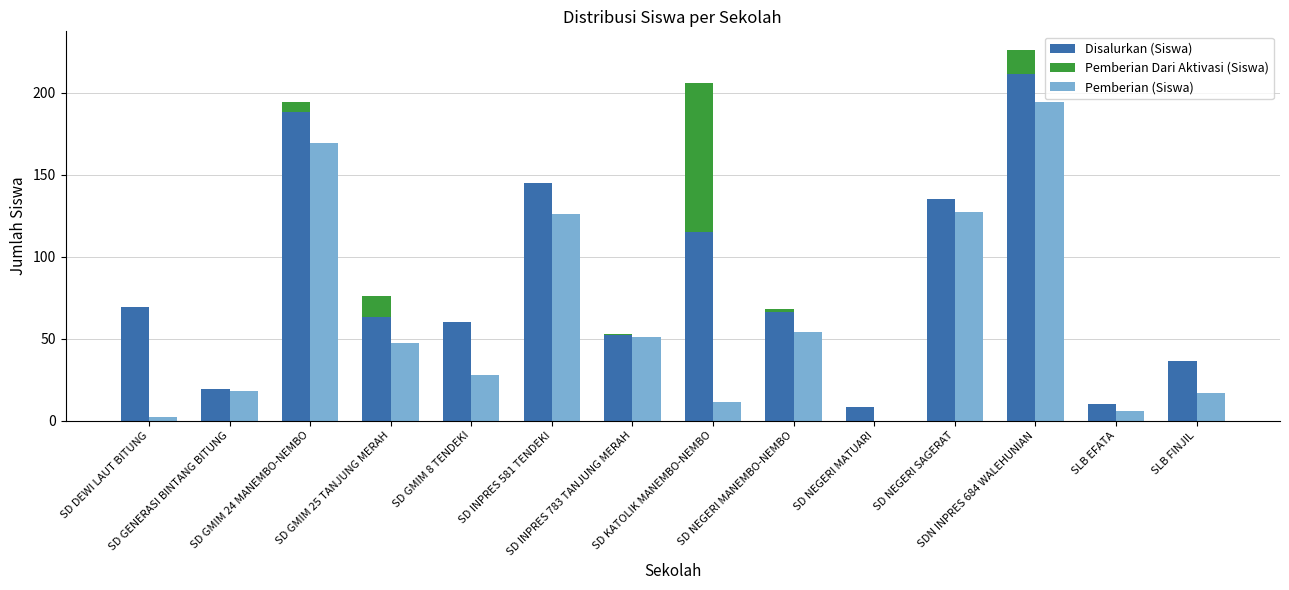

The value of Pemberian (Siswa) at SD GMIM 24 MANEMBO-NEMBO is 78. True or false?

False